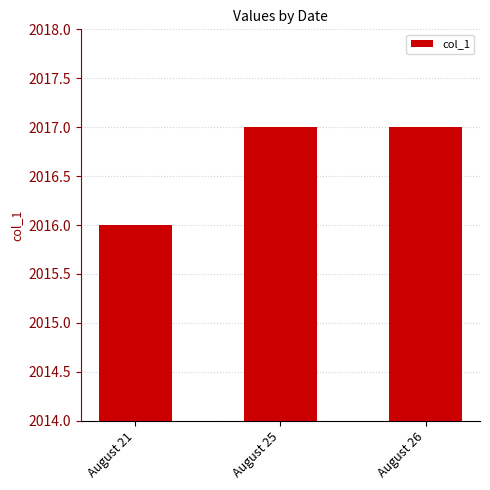

What is the ratio of the value at August 26 to the value at August 21?

1.0